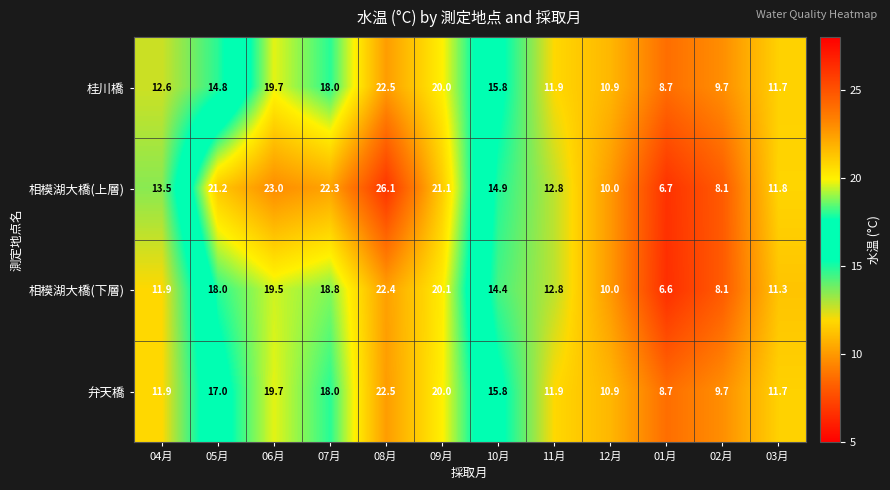

True or false: 弁天橋 has a value of 5.6 at 08月.

False